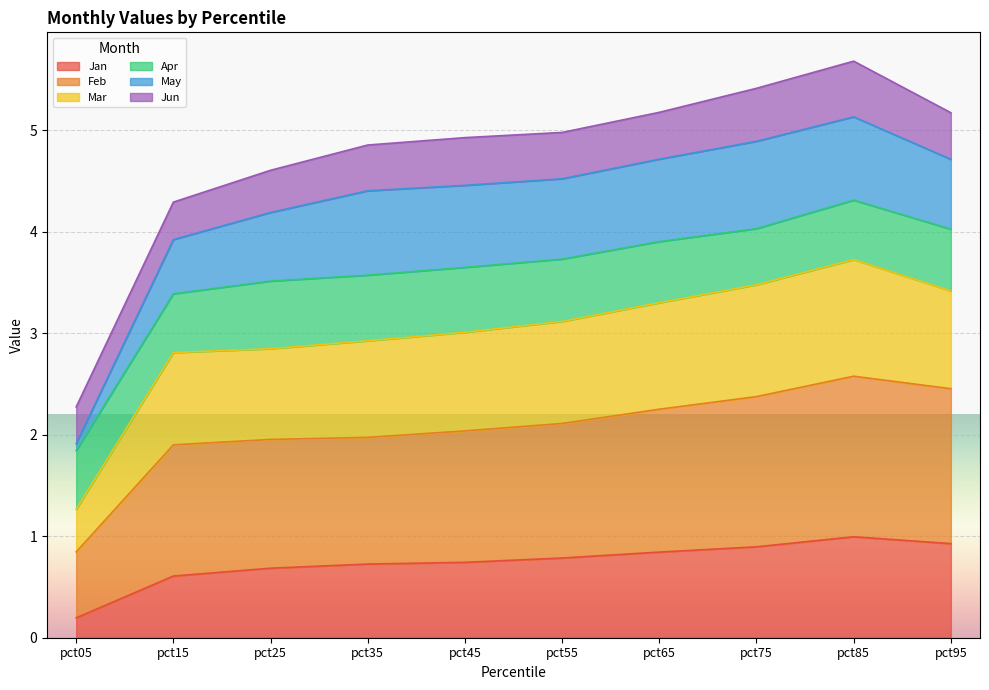

True or false: Mar and Jan cross at least once.

False